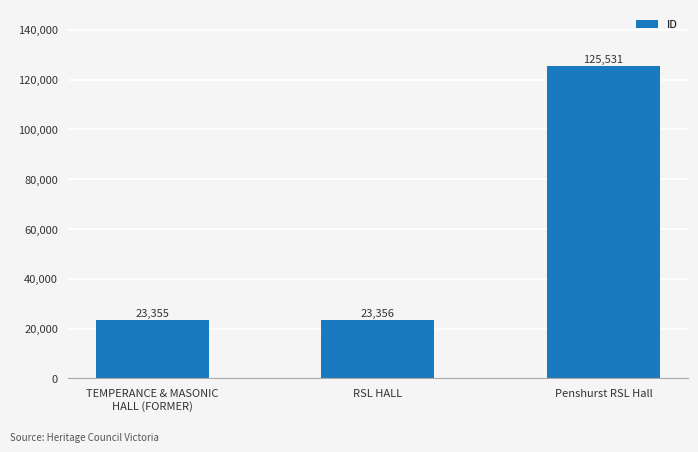

Which has a higher value, TEMPERANCE & MASONIC
HALL (FORMER) or Penshurst RSL Hall?

Penshurst RSL Hall